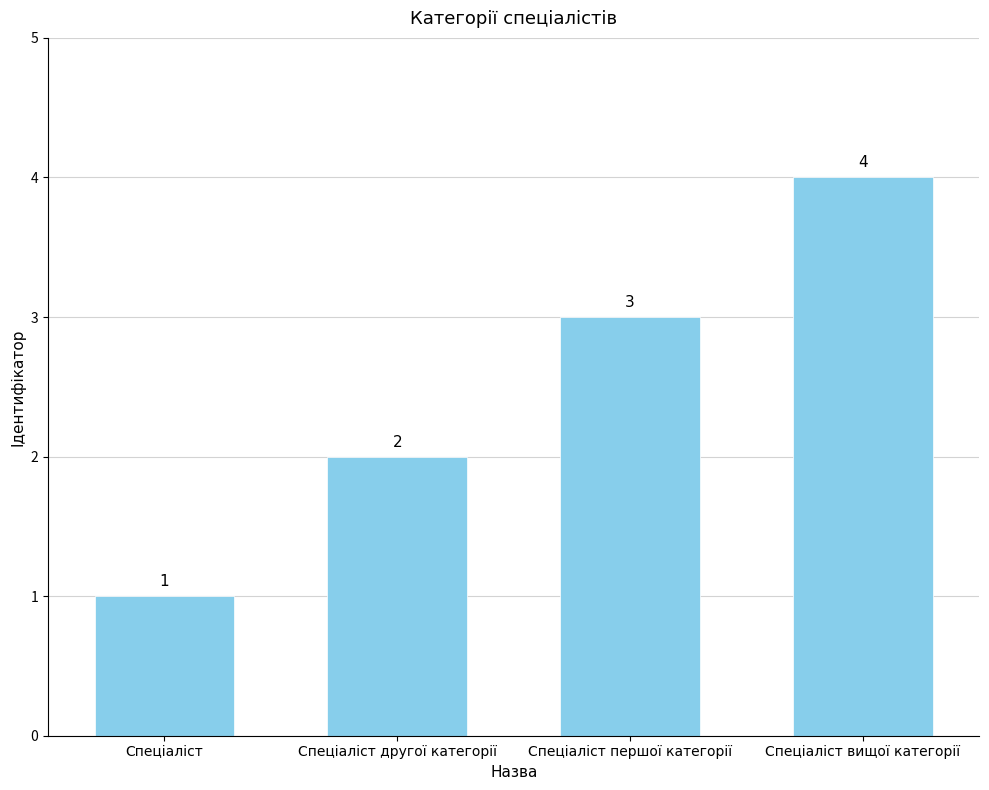

The value at Спеціаліст is 1. True or false?

True